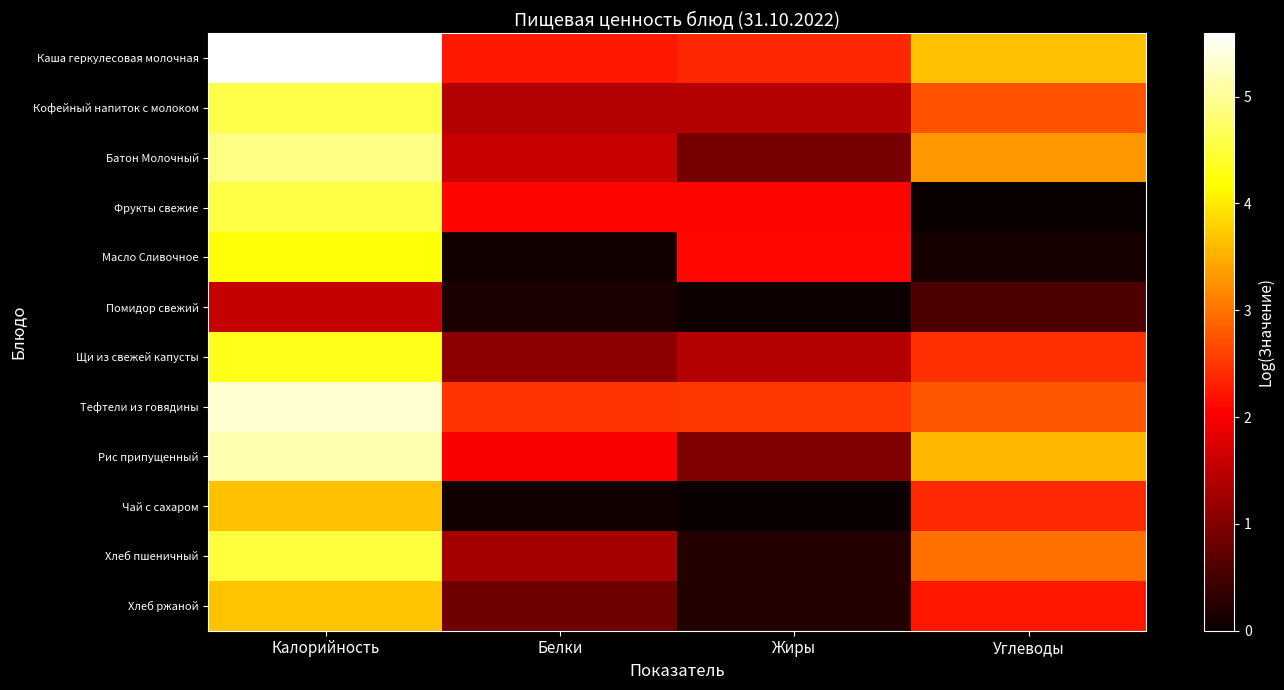

At which category is the sum across all series the highest?

Калорийность